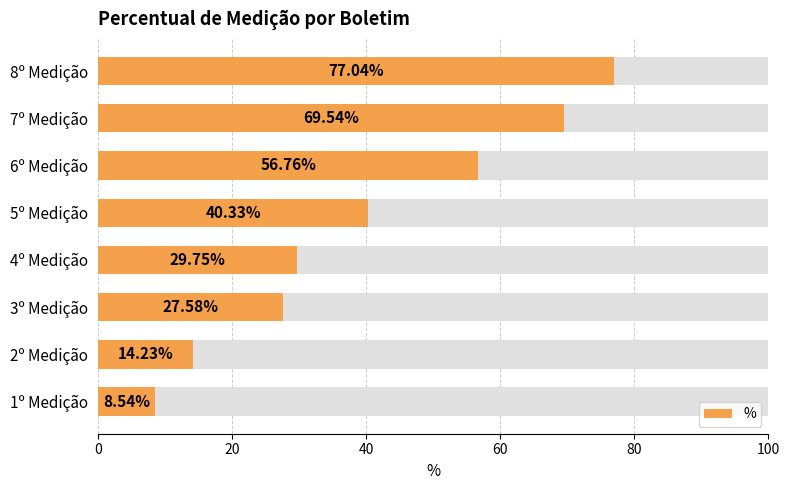

What is the sum of the values at 3º Medição and 2º Medição?

41.8